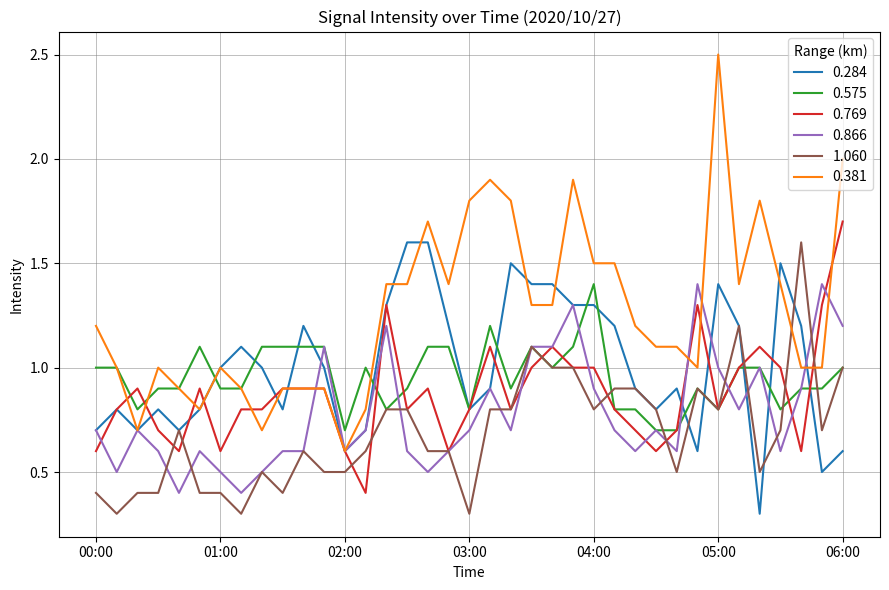

What is the smallest value displayed?

0.3